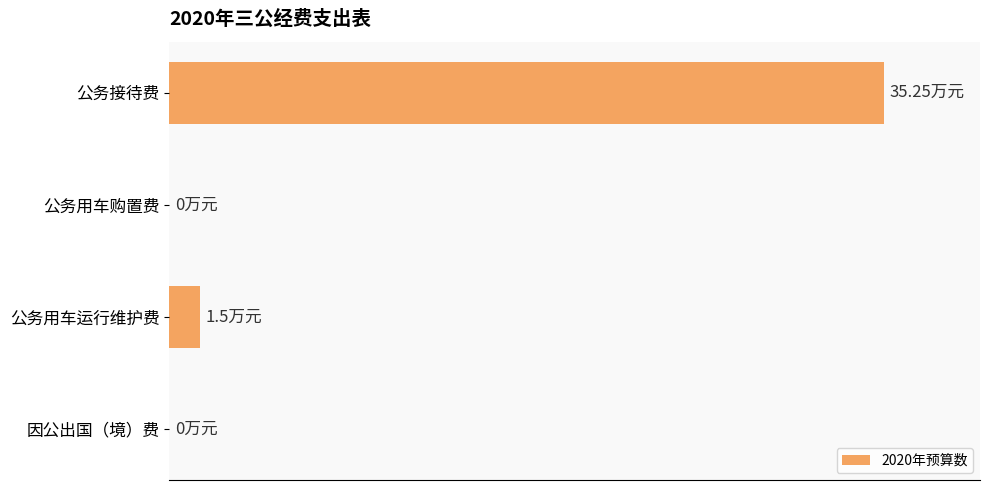

Are the bars horizontal?

Yes